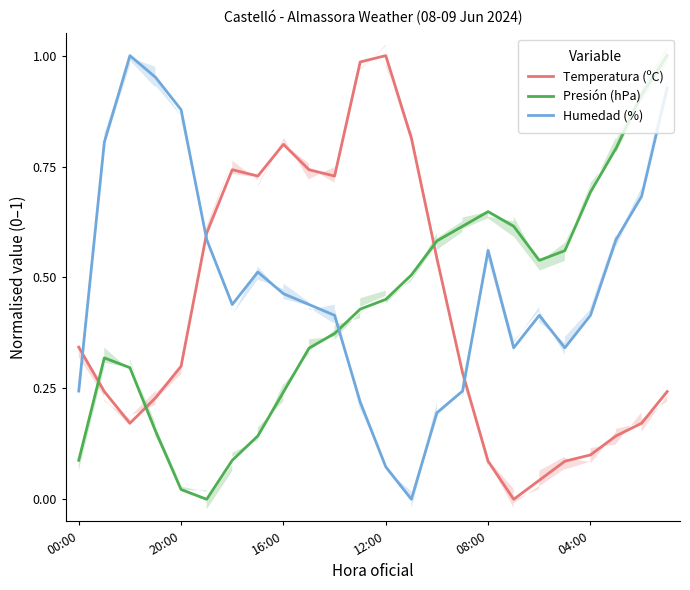

Does the chart display data point markers on the line(s)?

No